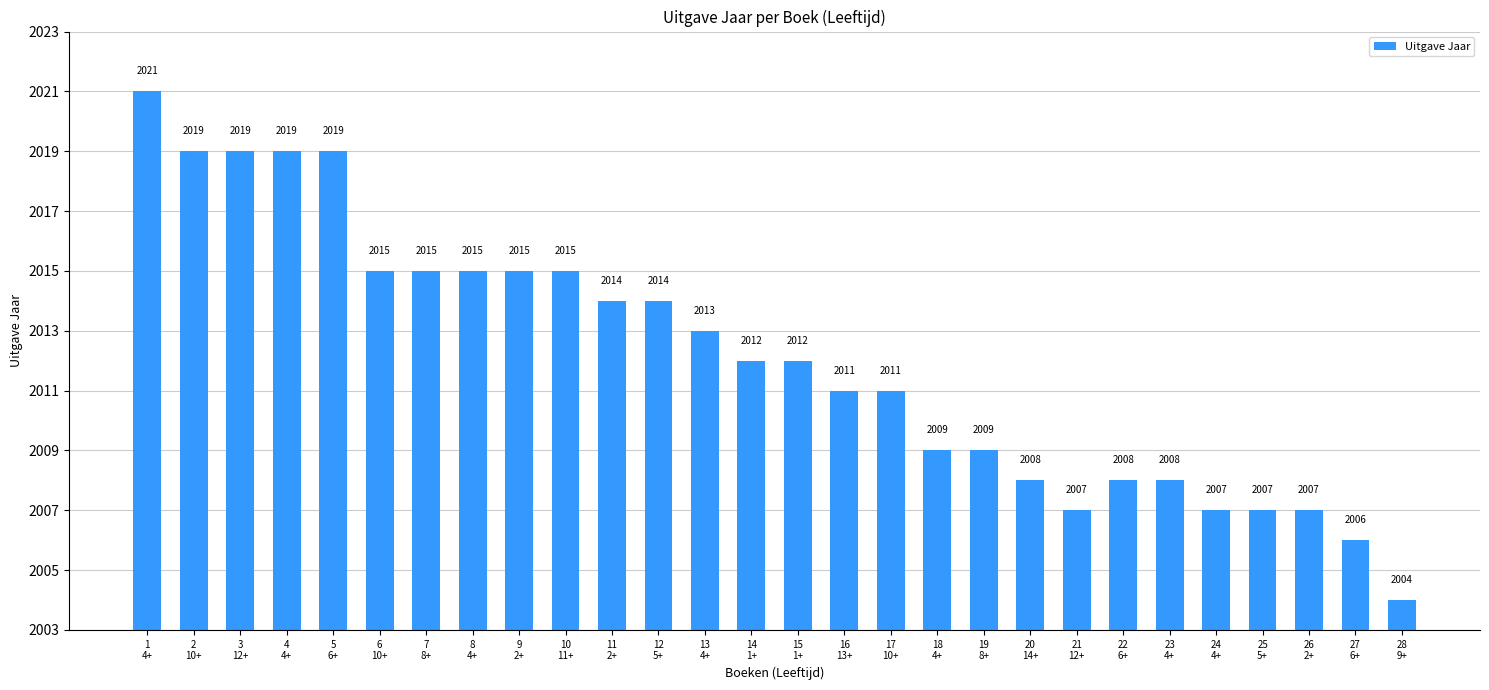

Reading left to right, list all the values displayed in this chart.

1
4+=2021	2
10+=2019	3
12+=2019	4
4+=2019	5
6+=2019	6
10+=2015	7
8+=2015	8
4+=2015	9
2+=2015	10
11+=2015	11
2+=2014	12
5+=2014	13
4+=2013	14
1+=2012	15
1+=2012	16
13+=2011	17
10+=2011	18
4+=2009	19
8+=2009	20
14+=2008	21
12+=2007	22
6+=2008	23
4+=2008	24
4+=2007	25
5+=2007	26
2+=2007	27
6+=2006	28
9+=2004